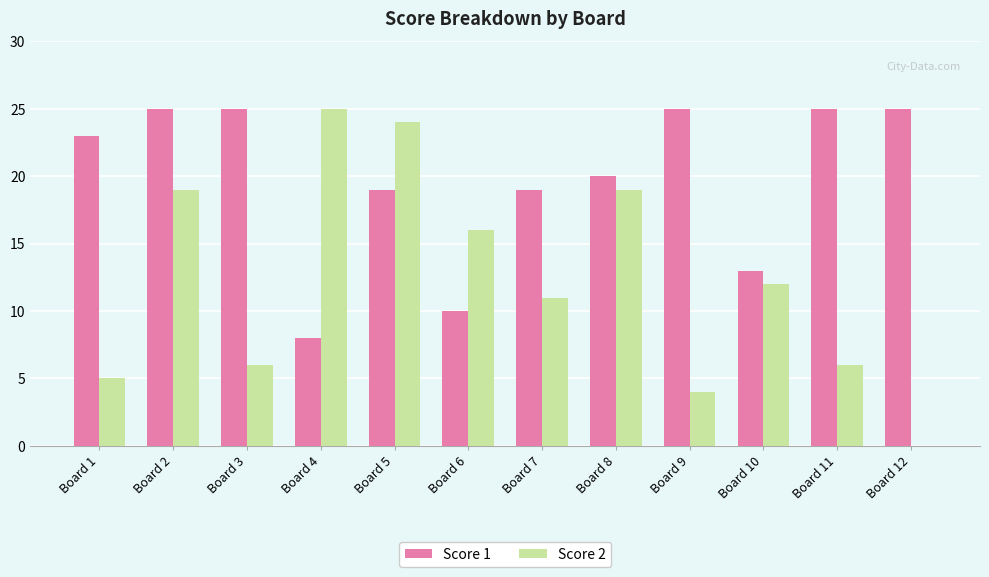

Is it true that Score 1 equals 27 at Board 5?

False